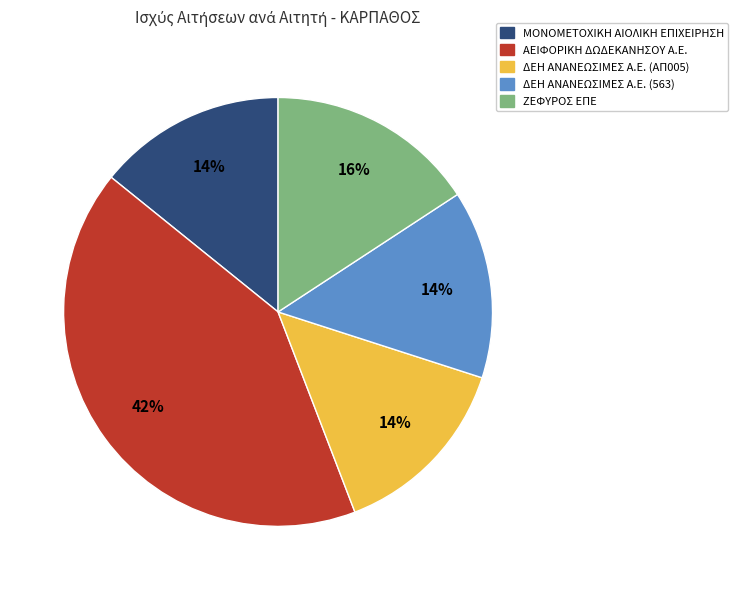

How many slices are in this pie chart?

5